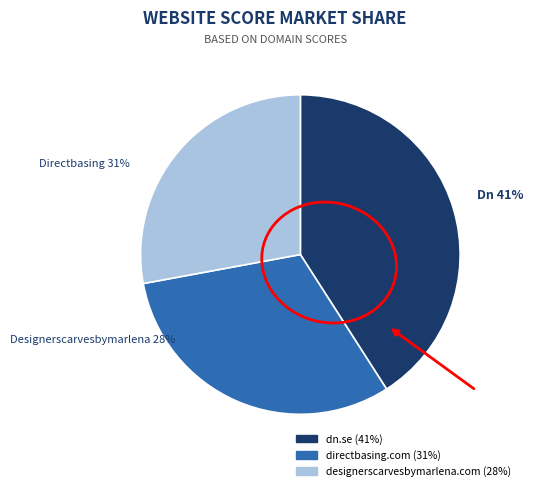

Count the number of slices in the pie.

3